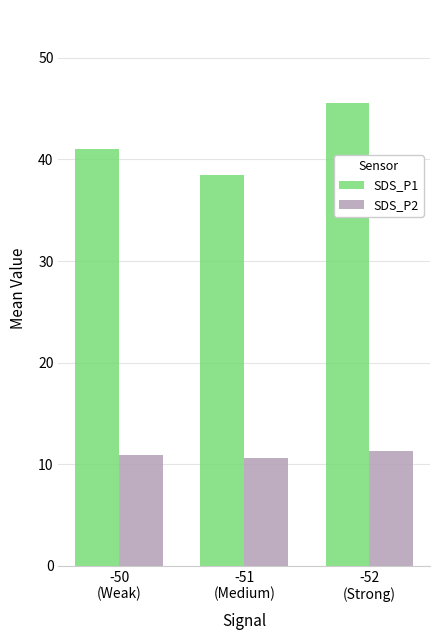

True or false: SDS_P2 has a value of 10.9 at -50
(Weak).

True